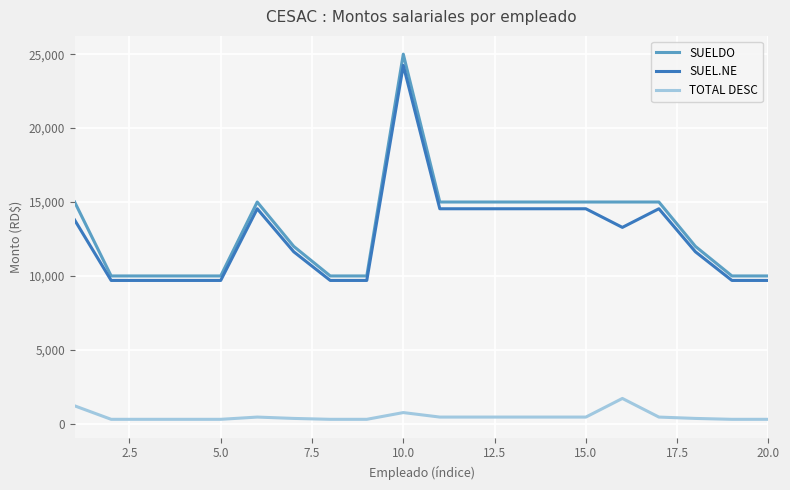

List the series in order of their peak value, highest first.

SUELDO, SUEL.NE, TOTAL DESC